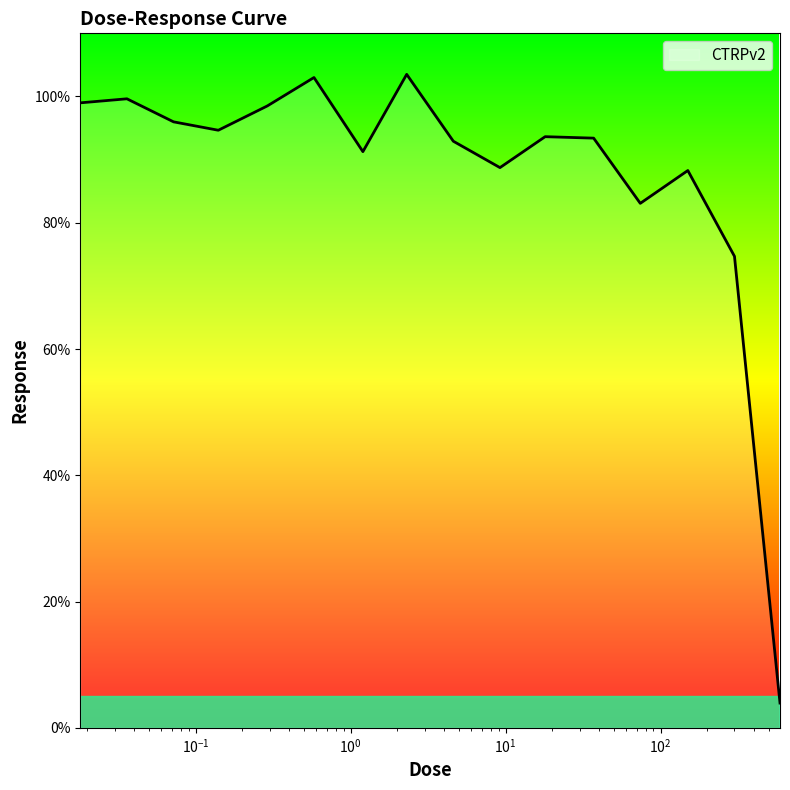

What is the smallest value displayed?

3.9